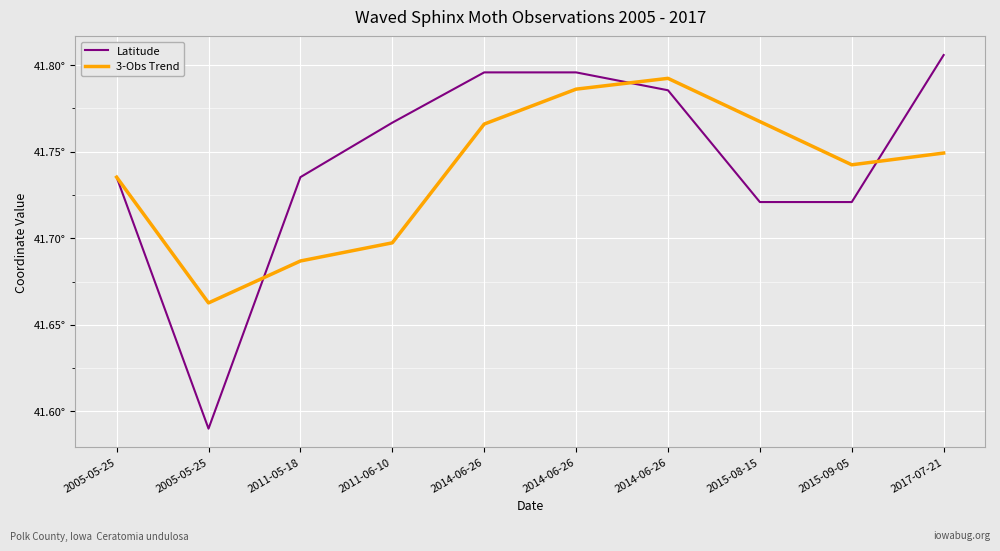

At which category is the sum across all series the highest?

2014-06-26